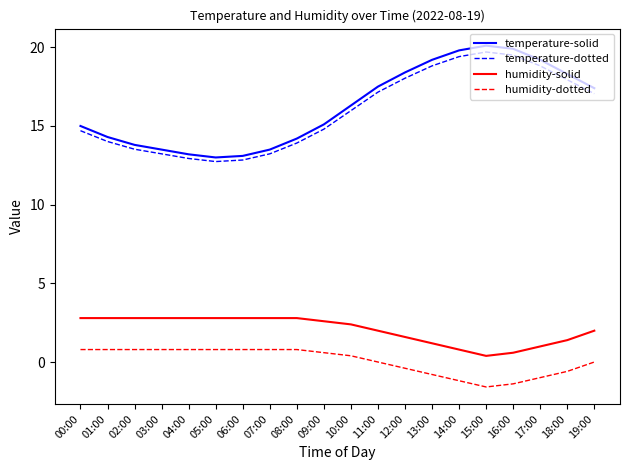

At which label does humidity-solid first exceed 2?

00:00